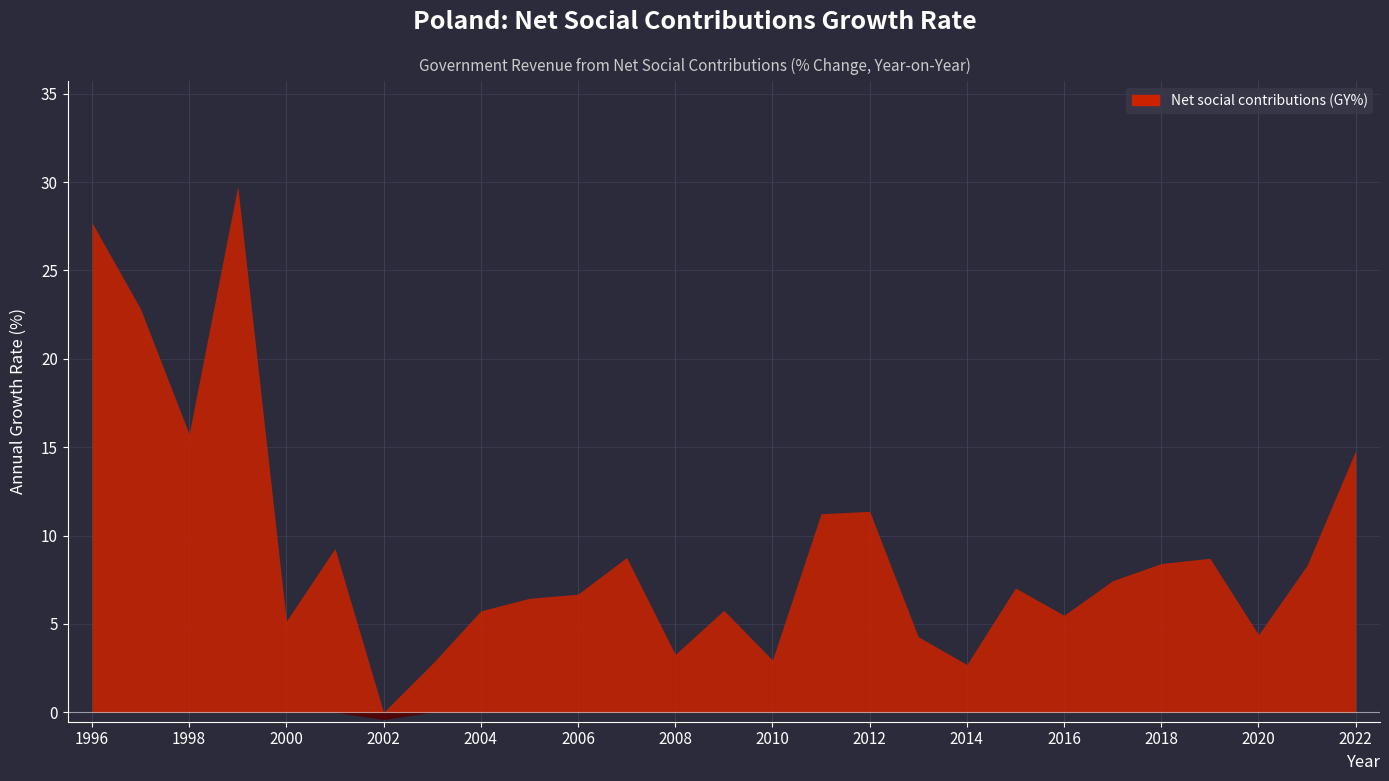

Reading left to right, transcribe all the data shown in this chart.

27.7	22.8	15.7	29.8	5.2	9.3	-0.4	2.7	5.7	6.4	6.7	8.8	3.3	5.8	3.0	11.2	11.4	4.3	2.7	7.0	5.5	7.4	8.4	8.7	4.4	8.3	14.8